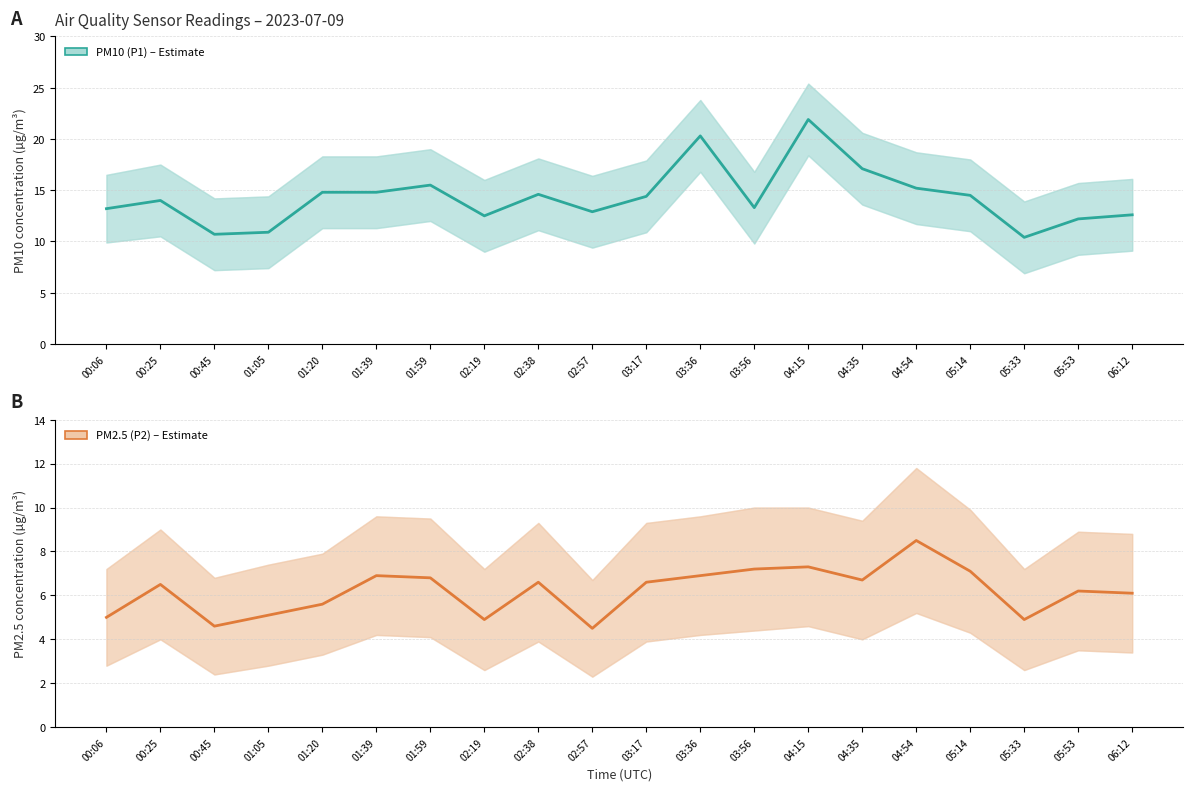

Between 00:45 and 05:14, which is larger?

05:14